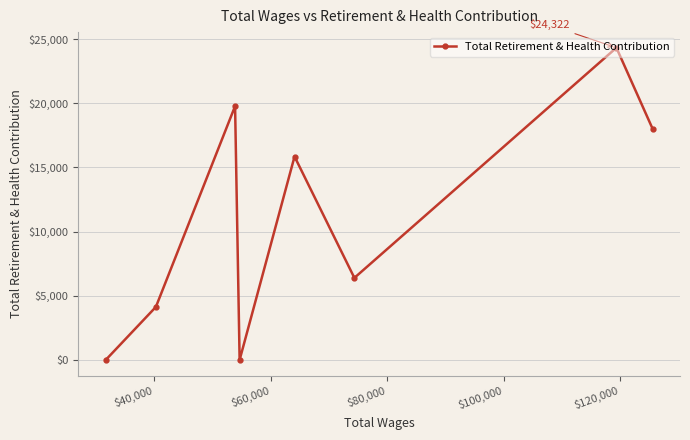

Reading left to right, what are all the values shown in this chart?

0	4130	19771	0	15845	6392	24322	17997